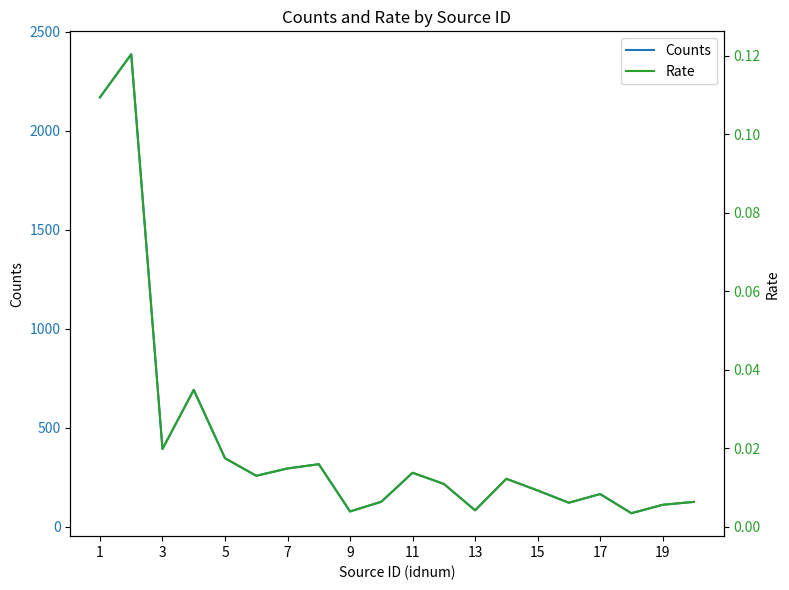

What is the lowest value of the Counts series?

68.0